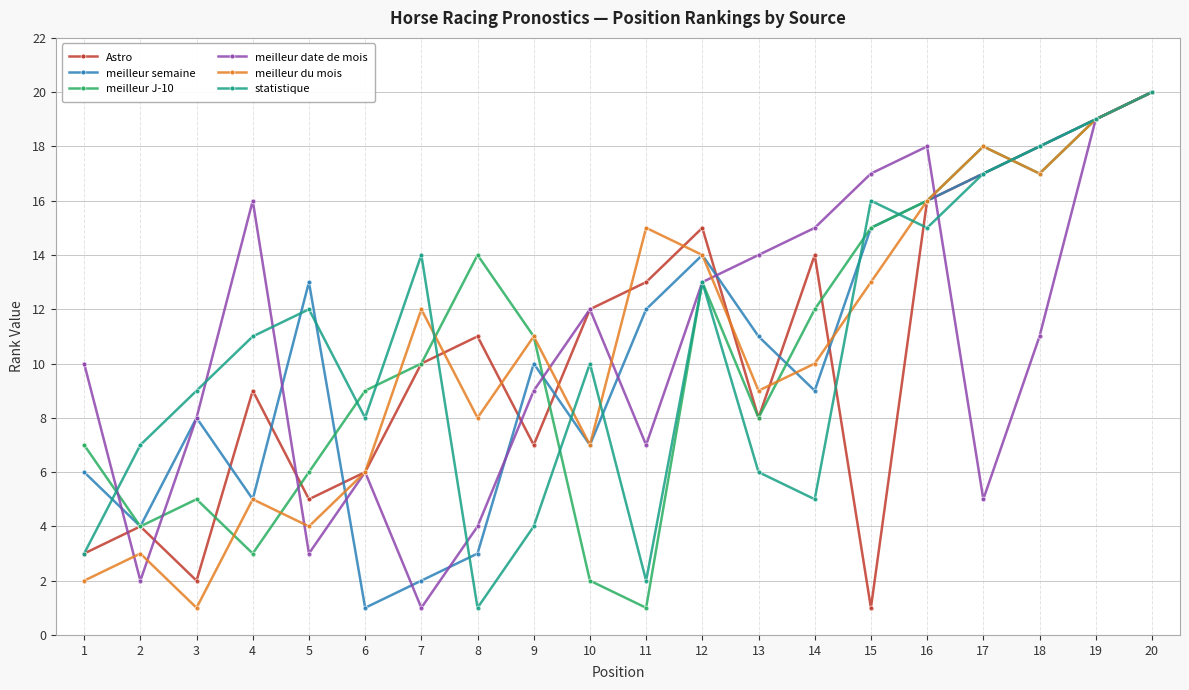

What is the difference between the highest and lowest values at 8?

13